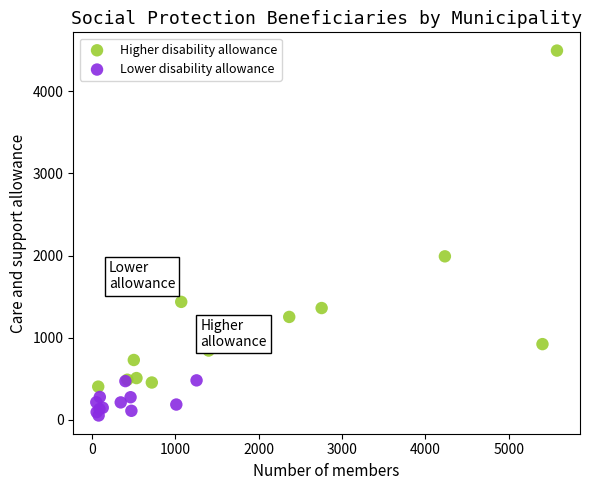

Which series reaches the maximum Y coordinate?

Higher disability allowance